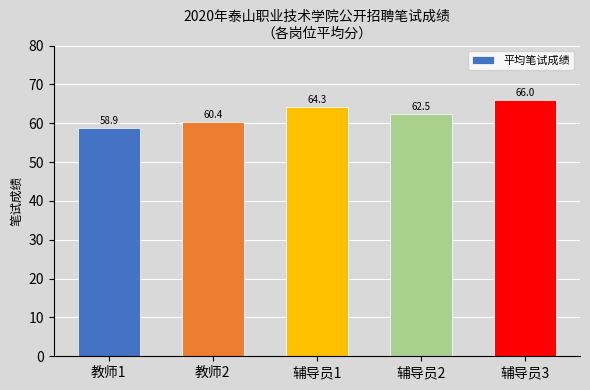

What is the value of the 3rd bar from the left?

64.3